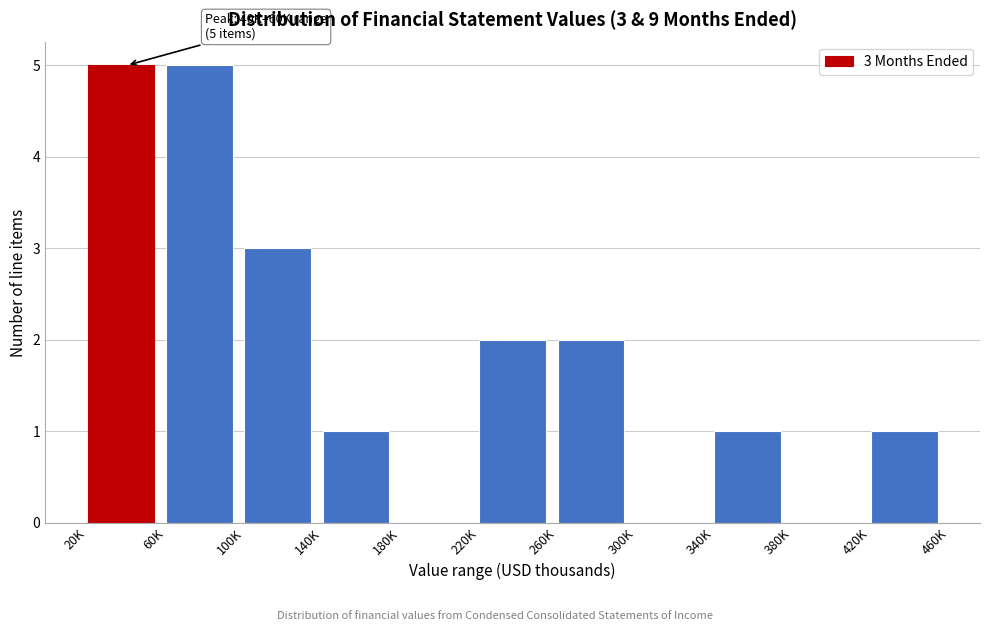

Reading left to right, transcribe all the data shown in this chart.

20K=5	60K=5	100K=3	140K=1	180K=0	220K=2	260K=2	300K=0	340K=1	380K=0	420K=1